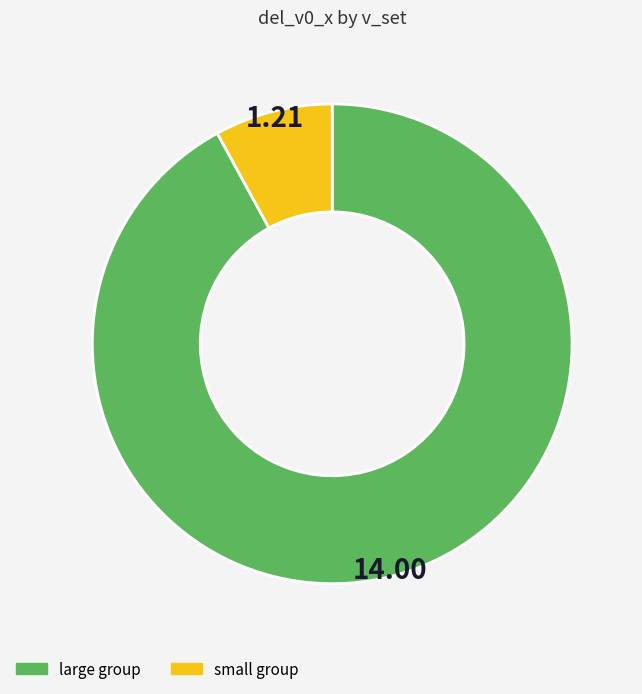

Is there a majority slice in this chart?

Yes